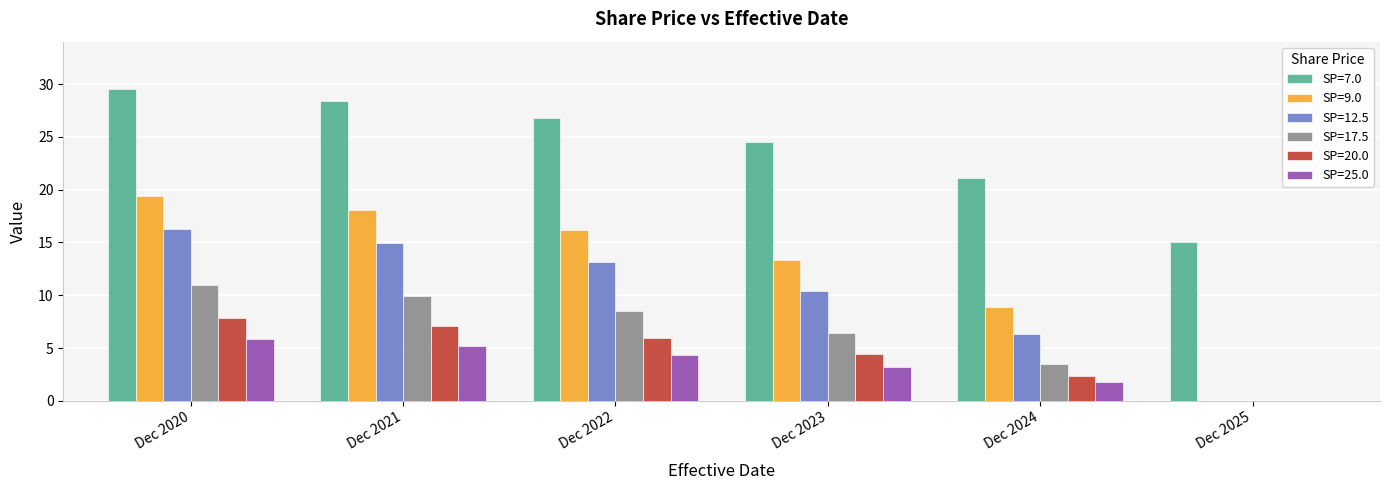

Is it true that SP=17.5 equals 9.9 at Dec 2021?

True